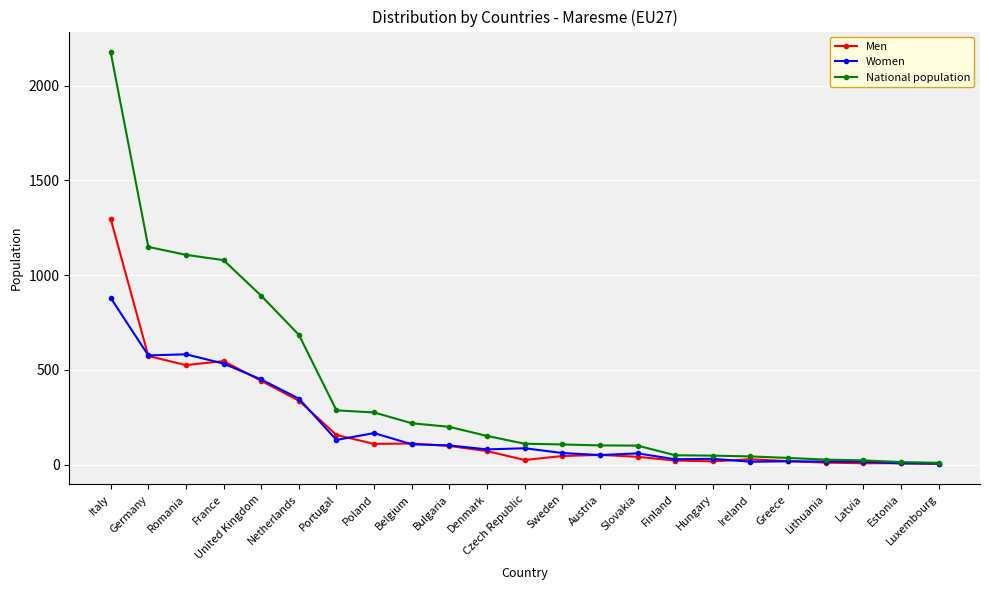

Count the number of data series in this chart.

3